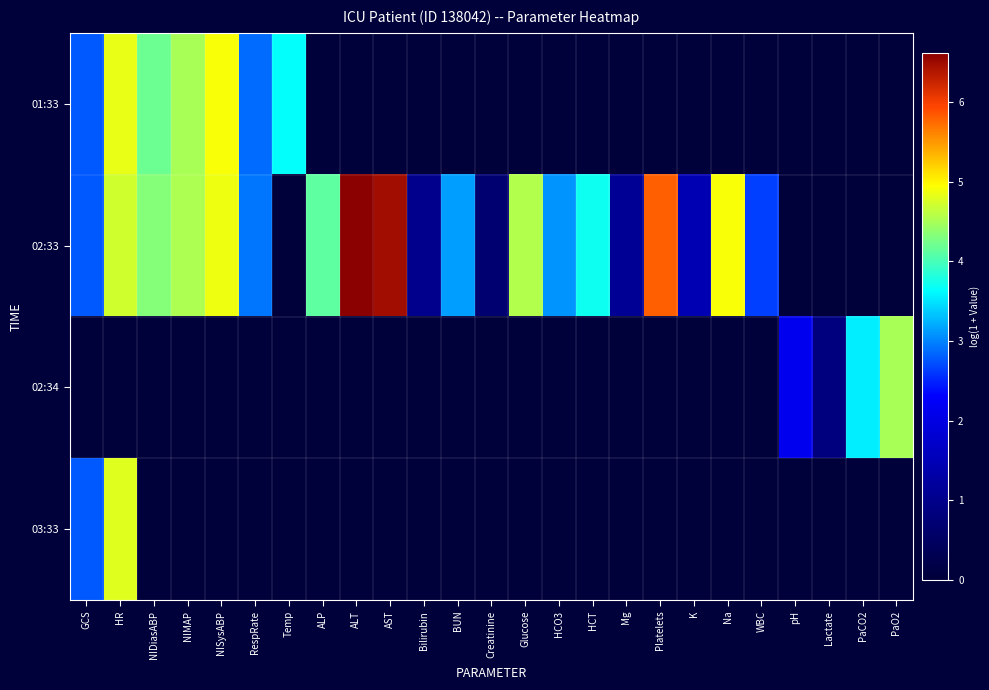

At which category does the chart reach its peak across all series?

ALT